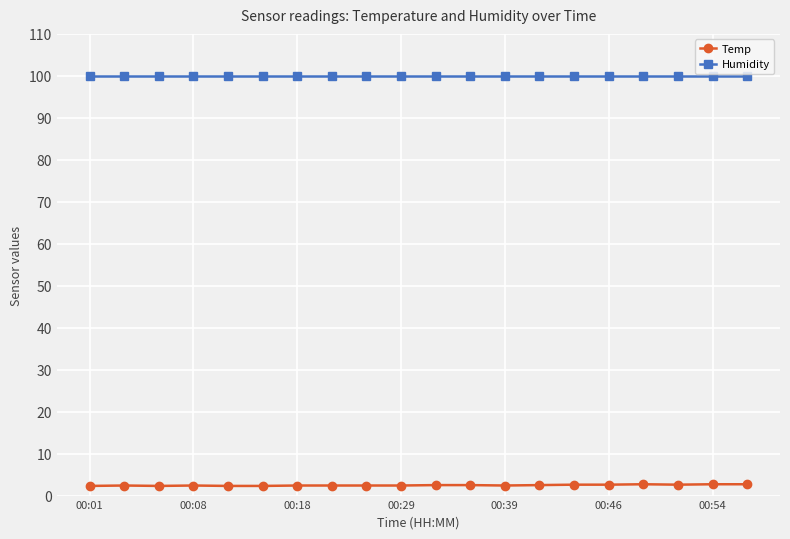

True or false: Temp has more than 0 interior local peaks.

True